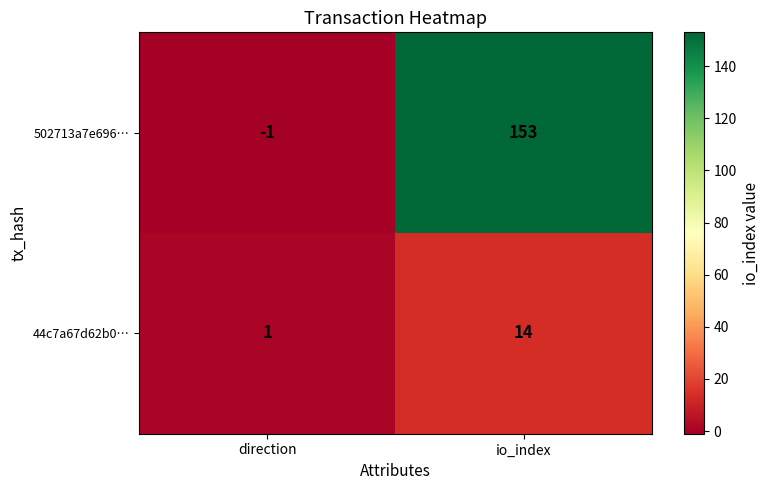

Count the number of data series in this chart.

2